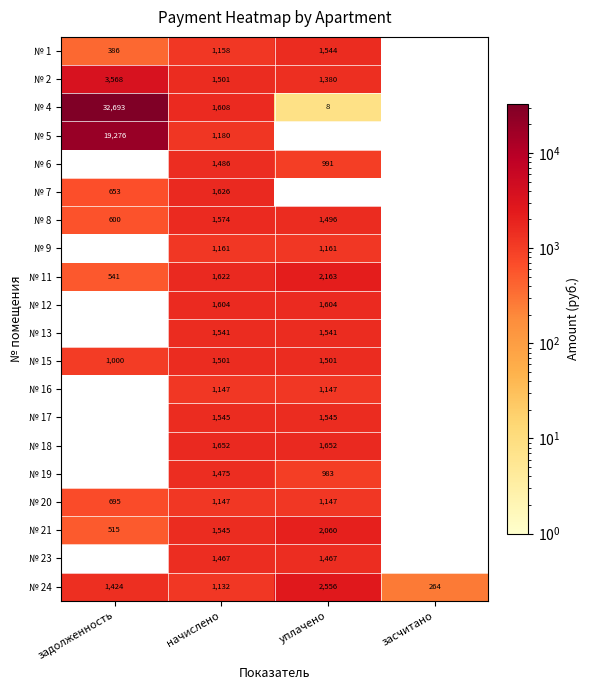

How many categories are shown in the chart?

4